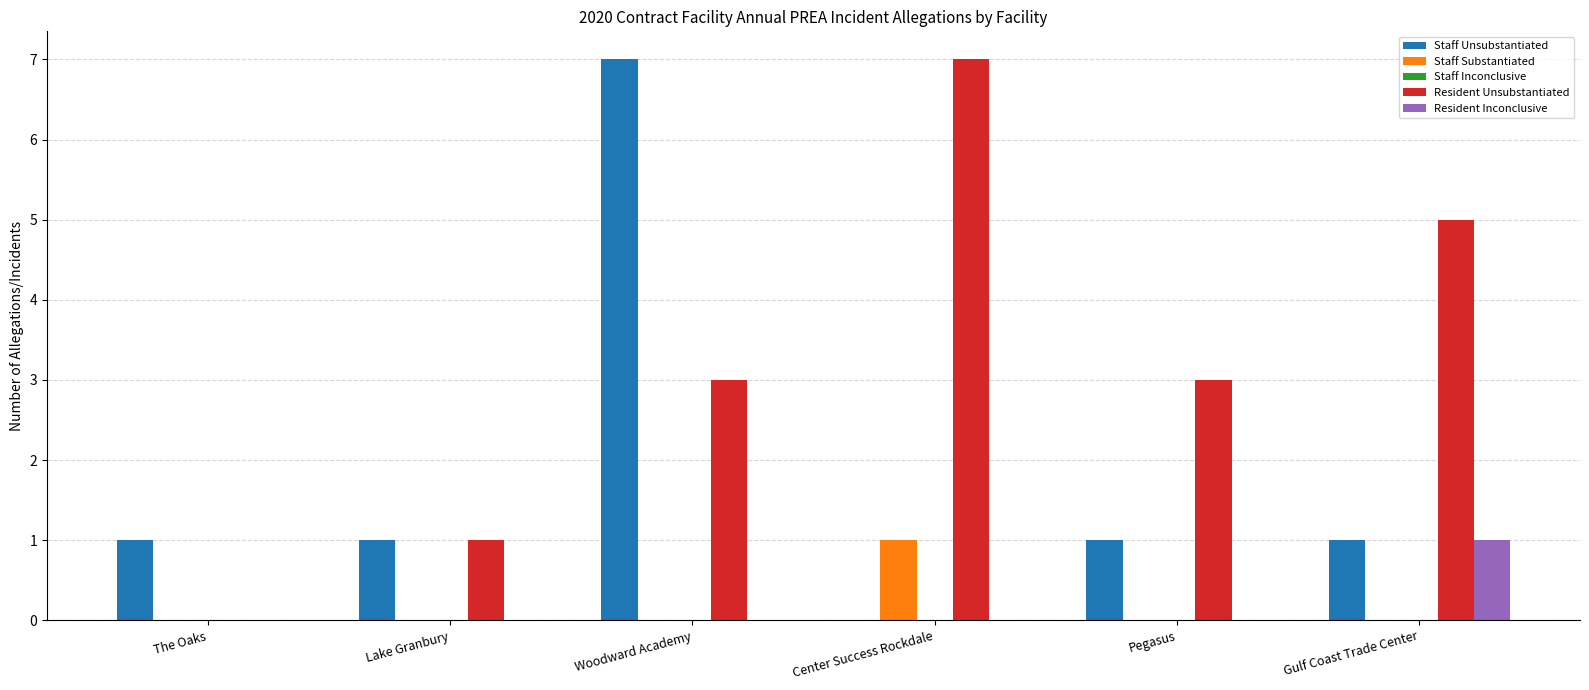

Reading right to left, extract all data points from this chart.

Staff Unsubstantiated: Gulf Coast Trade Center=1	Pegasus=1	Center Success Rockdale=0	Woodward Academy=7	Lake Granbury=1	The Oaks=1
Staff Substantiated: Gulf Coast Trade Center=0	Pegasus=0	Center Success Rockdale=1	Woodward Academy=0	Lake Granbury=0	The Oaks=0
Resident Unsubstantiated: Gulf Coast Trade Center=5	Pegasus=3	Center Success Rockdale=7	Woodward Academy=3	Lake Granbury=1	The Oaks=0
Resident Inconclusive: Gulf Coast Trade Center=1	Pegasus=0	Center Success Rockdale=0	Woodward Academy=0	Lake Granbury=0	The Oaks=0